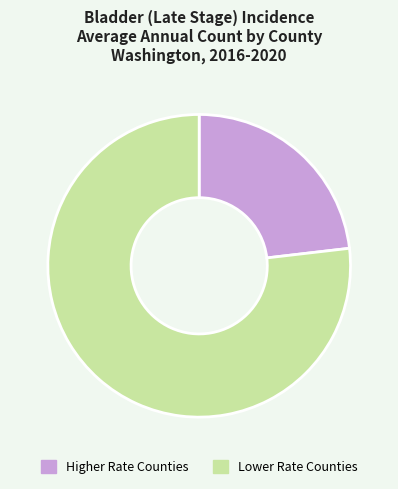

True or false: Lower Rate Counties accounts for 77% of the total.

True